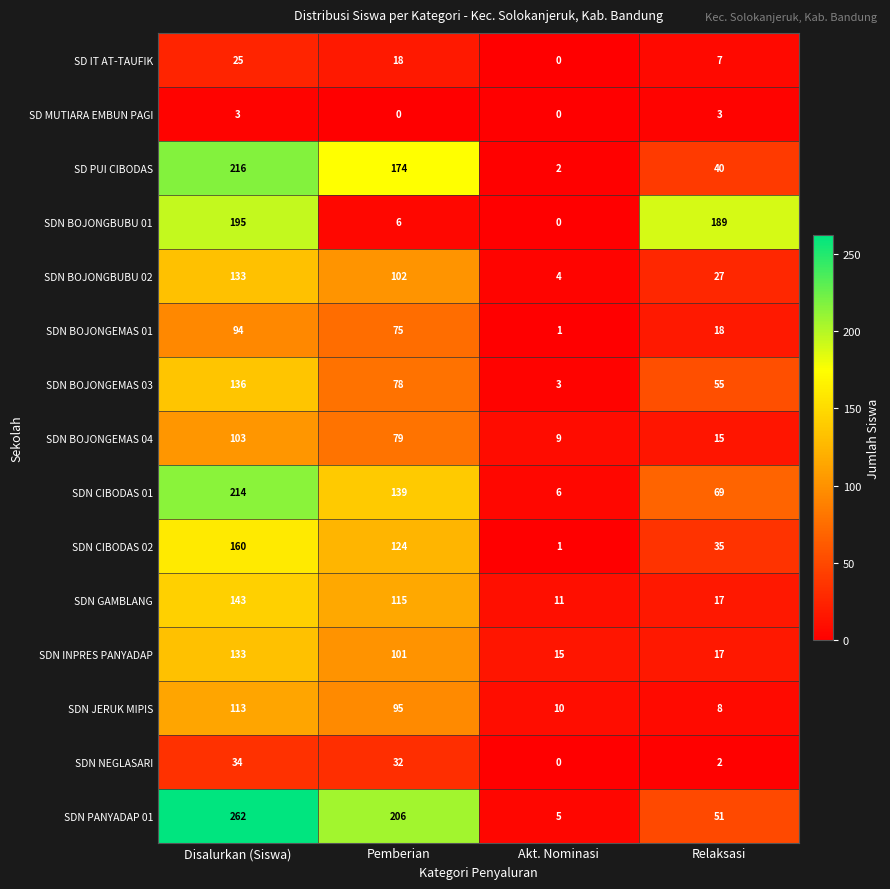

Read the SDN GAMBLANG value at Disalurkan (Siswa).

143